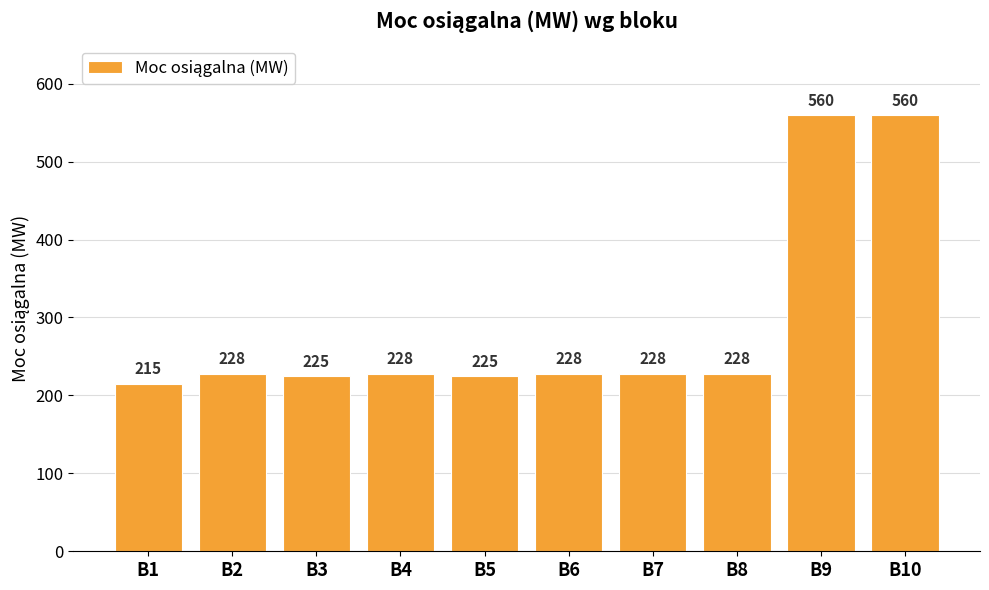

What is the value of the 1st bar from the left?

215